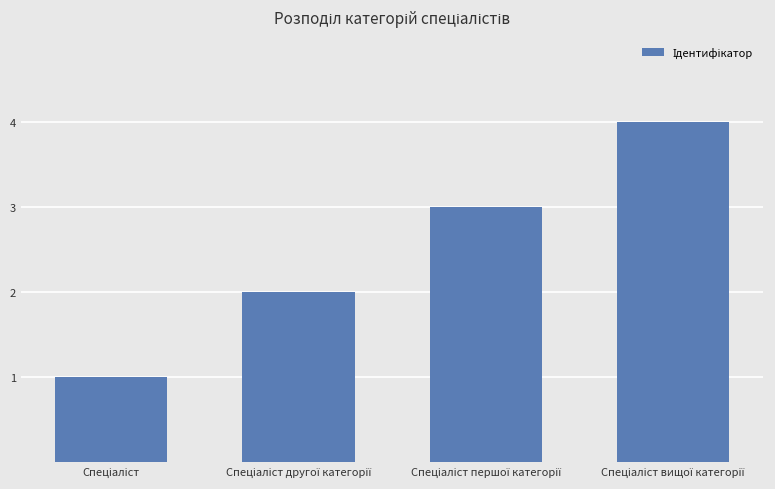

What is the difference between the maximum and minimum values?

3